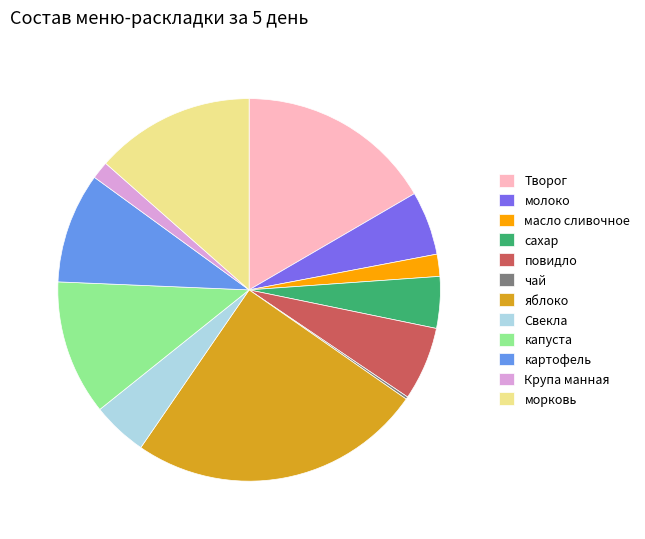

Is it true that капуста is 23% of the pie?

False